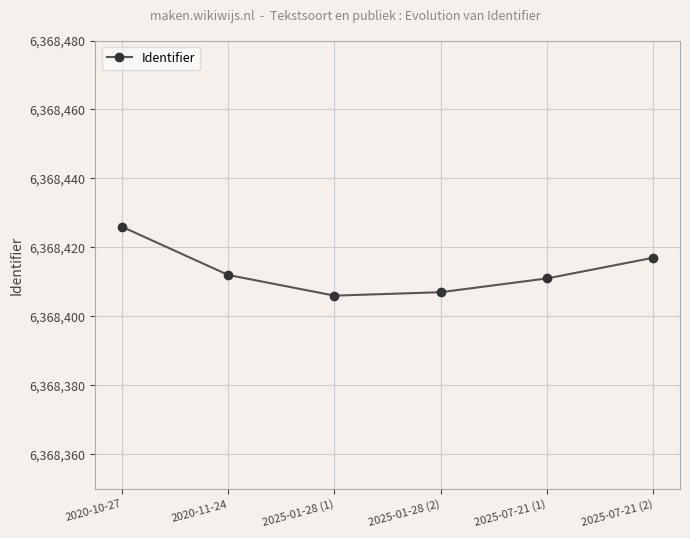

How many interior local valleys (lower than both neighbors) does the data have?

1